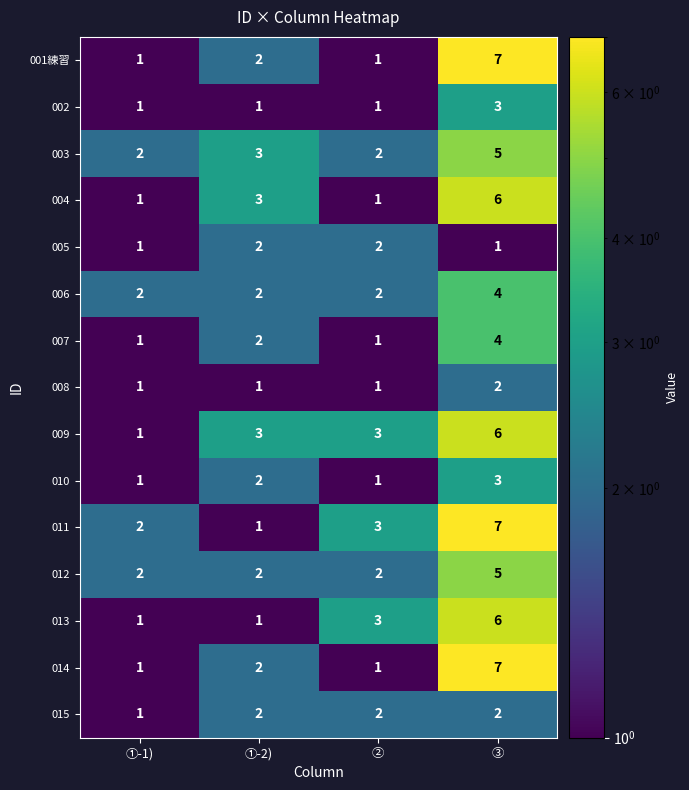

What is the difference between the 007 values at ③ and ①-1)?

3